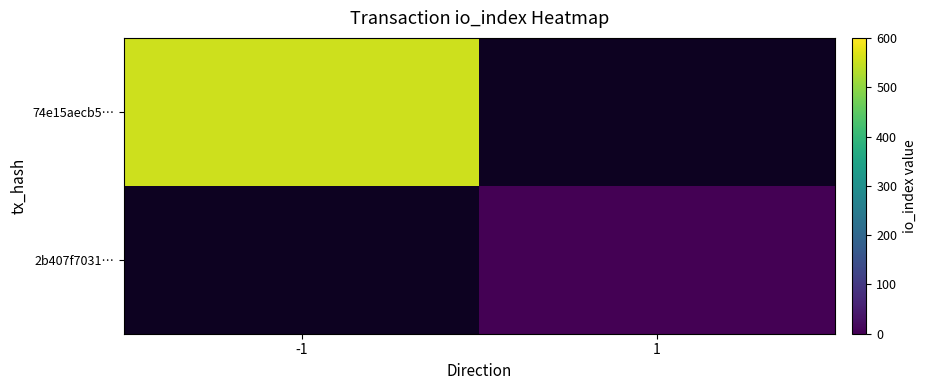

Which series has the widest spread of values?

74e15aecb5…